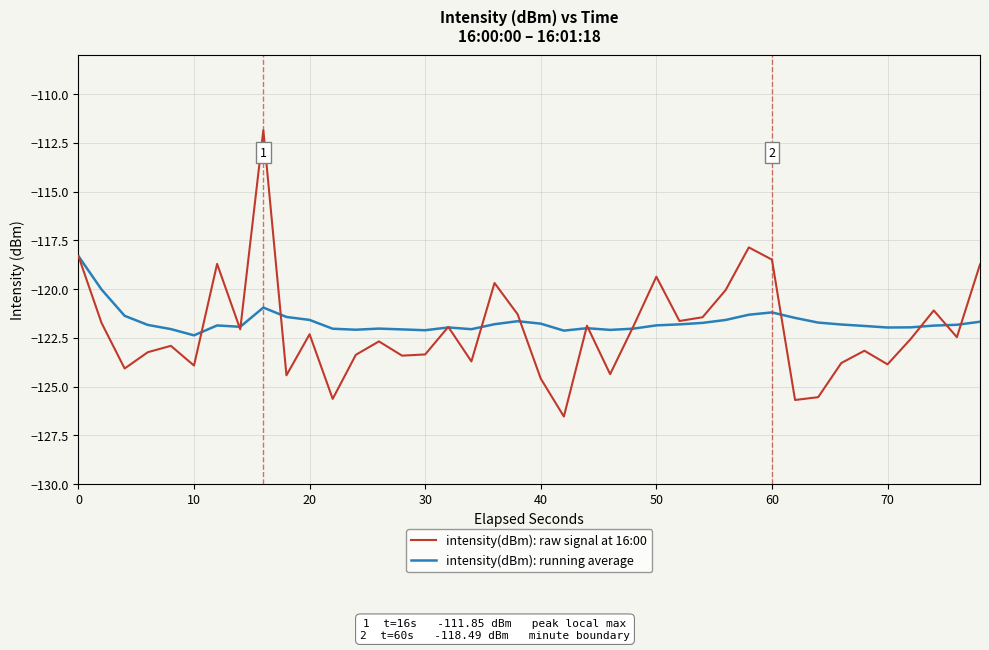

Which series has the largest range (max minus min)?

intensity(dBm): raw signal at 16:00